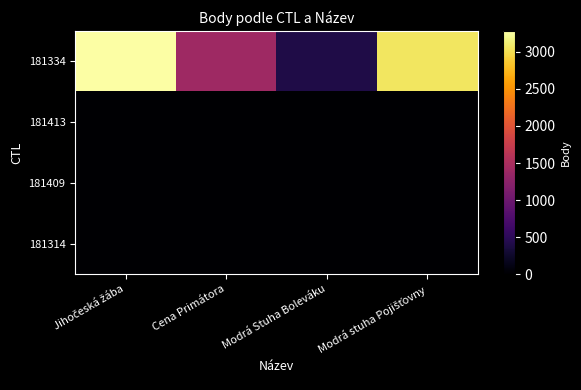

Which category has the highest value across all series?

Jihočeská žába